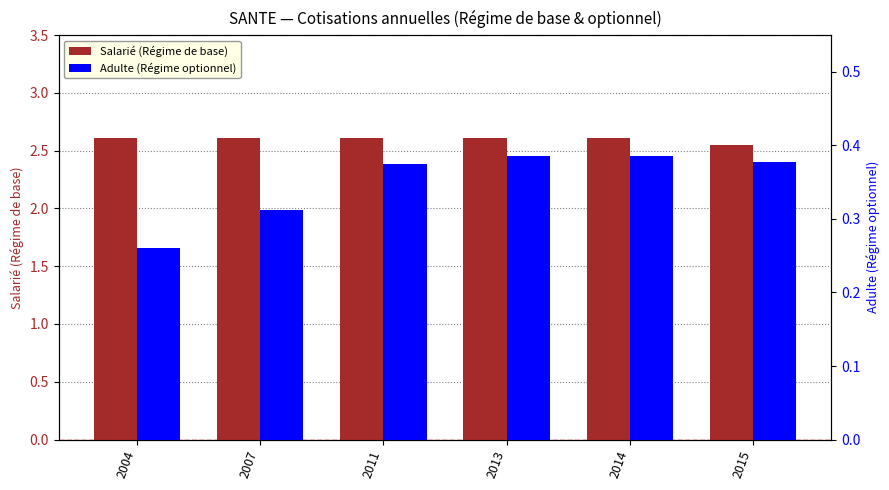

Reading right to left, what are all the values shown in this chart?

Salarié (Régime de base): 2.5	2.6	2.6	2.6	2.6	2.6
Adulte (Régime optionnel): 0.4	0.4	0.4	0.4	0.3	0.3